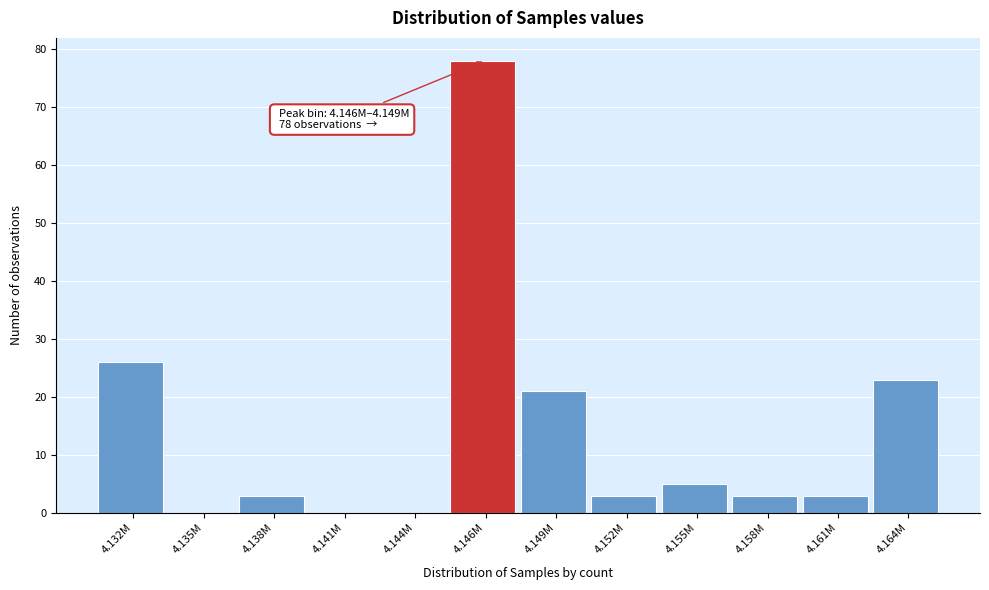

Between 4.135M and 4.138M, which is larger?

4.138M